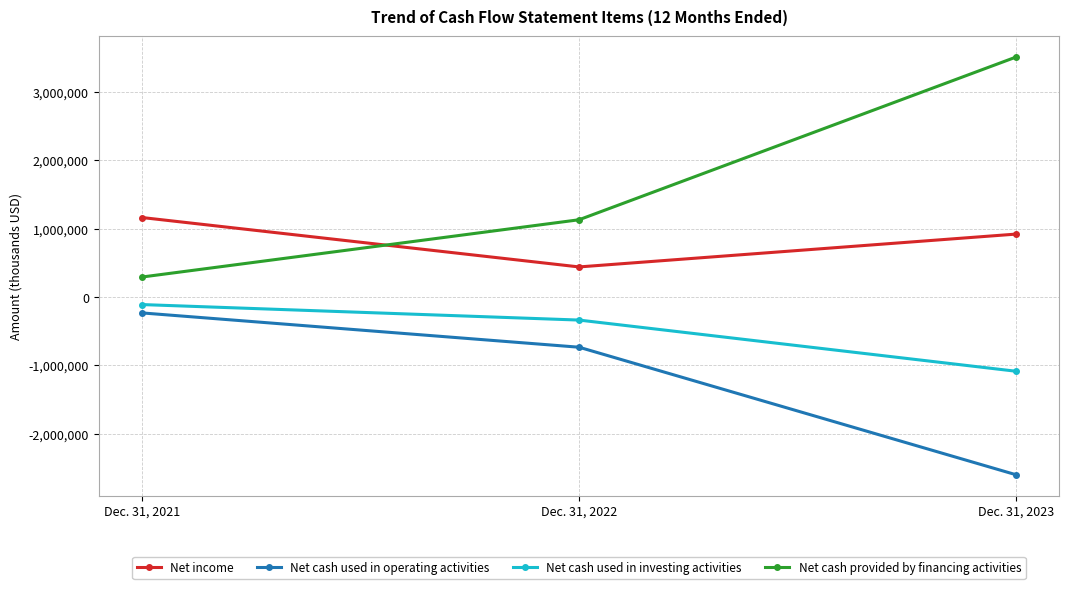

What is the total value across all series at Dec. 31, 2021?

1107878